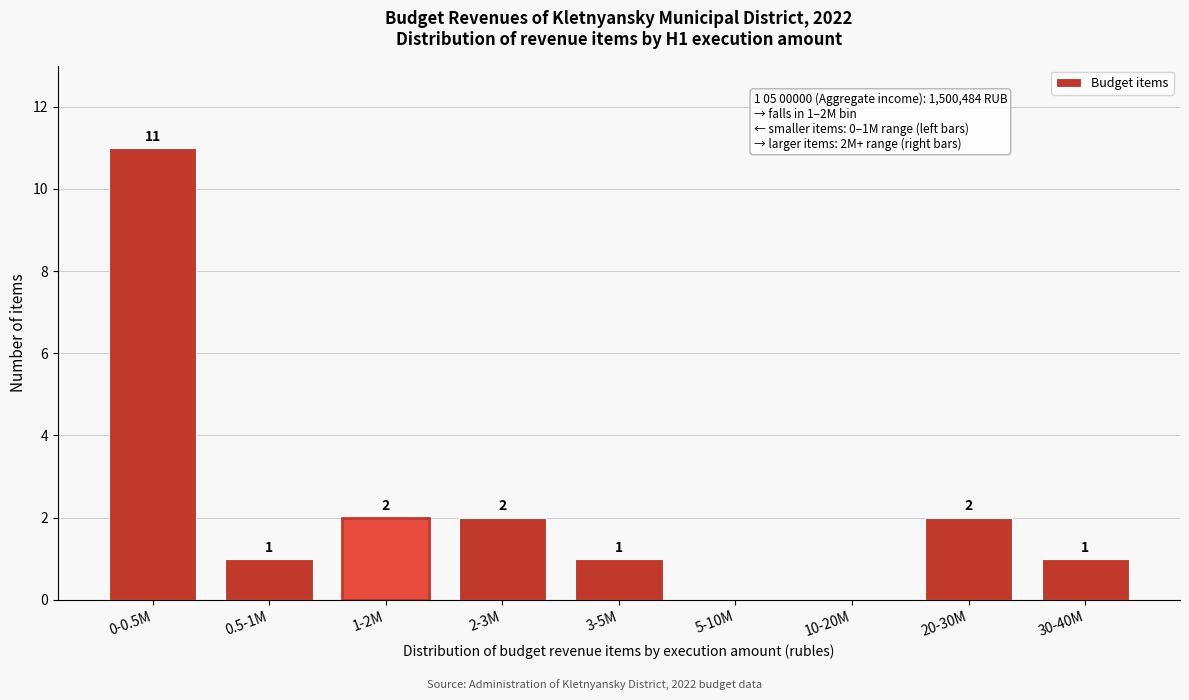

Reading left to right, transcribe all the data shown in this chart.

0-0.5M=11	0.5-1M=1	1-2M=2	2-3M=2	3-5M=1	5-10M=0	10-20M=0	20-30M=2	30-40M=1